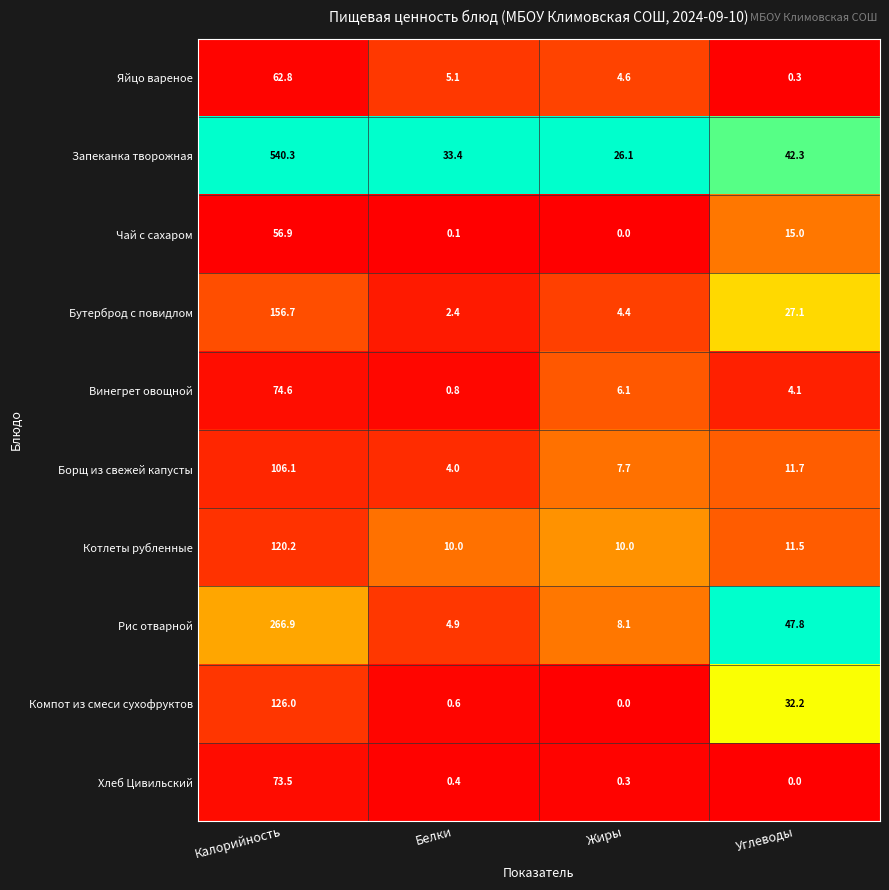

How many categories are shown in the chart?

4